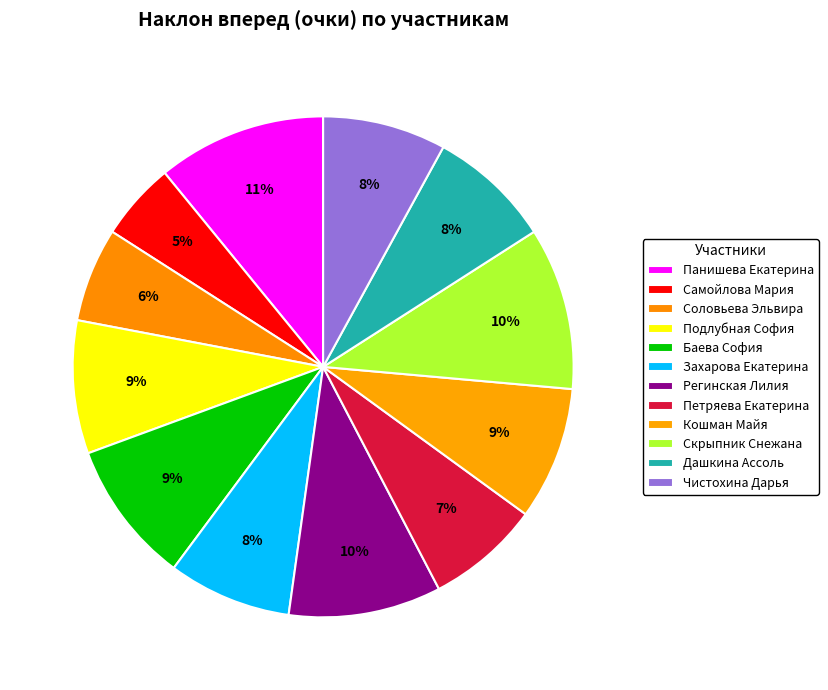

How many segments does this pie chart have?

12